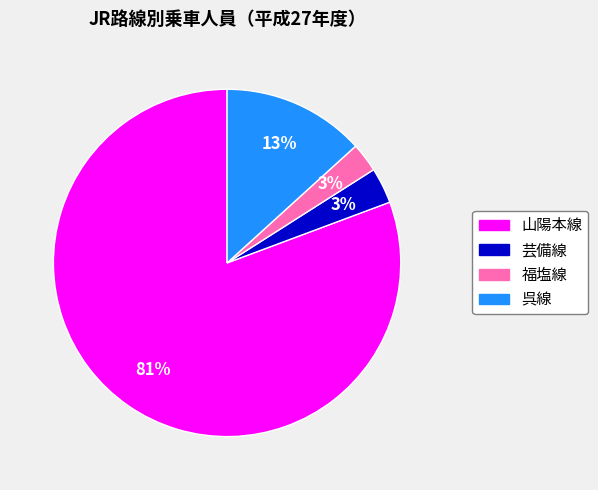

What is the majority slice?

山陽本線